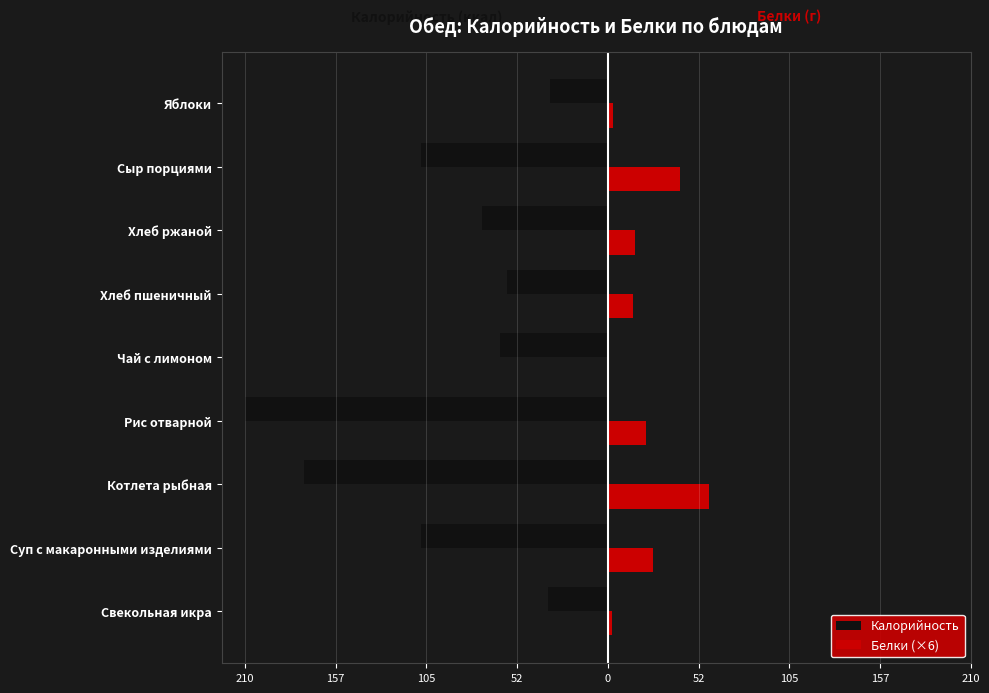

What are all the series names shown in the legend?

Калорийность, Белки (×6)